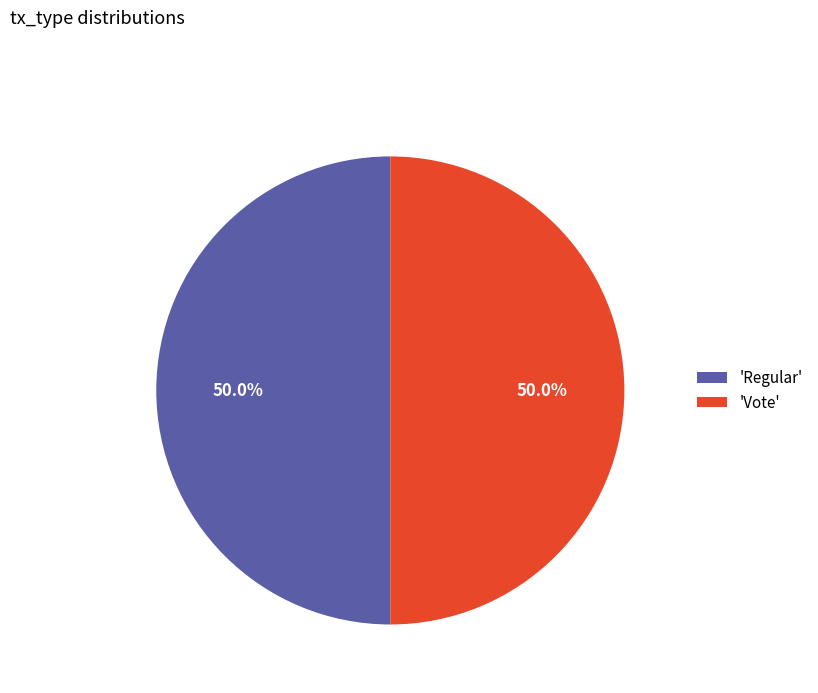

Approximately how many times larger is the value at 'Vote' compared to 'Regular'?

1.0